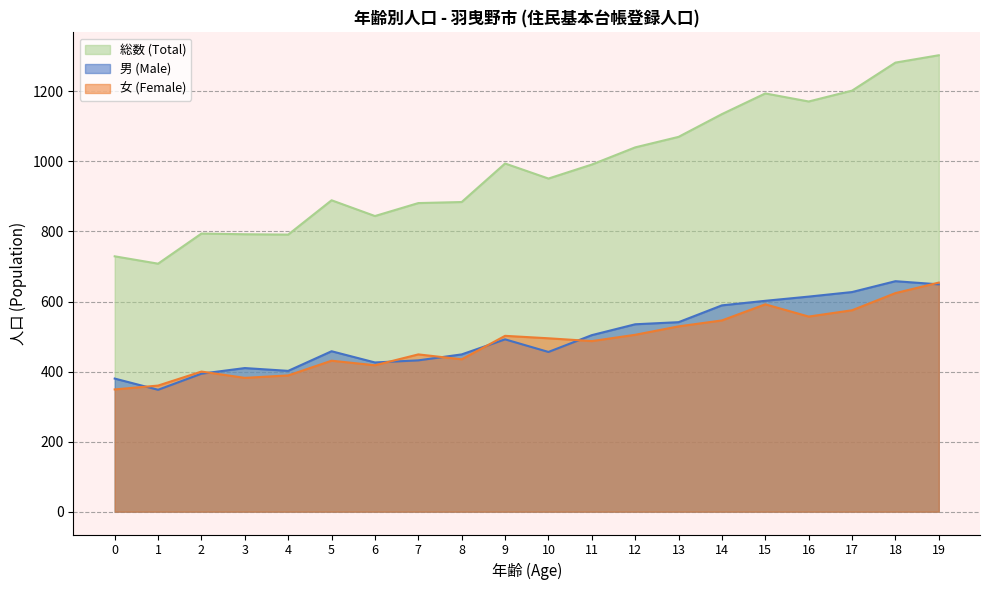

True or false: 女 (Female) and 総数 (Total) intersect in this chart.

False